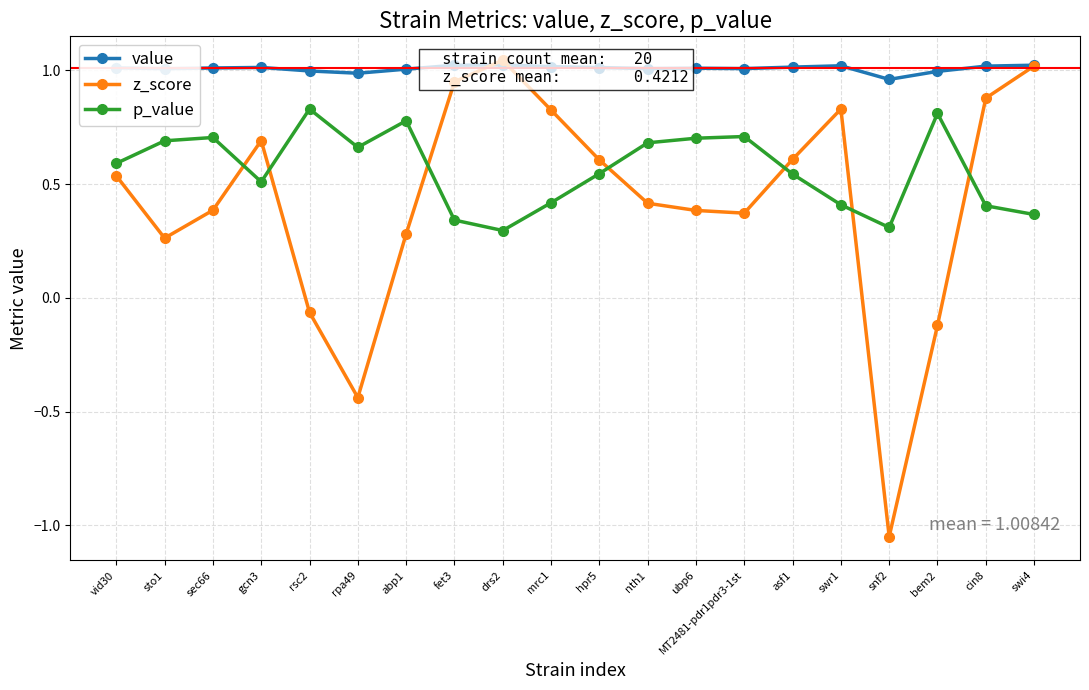

Which series has the largest range (max minus min)?

z_score